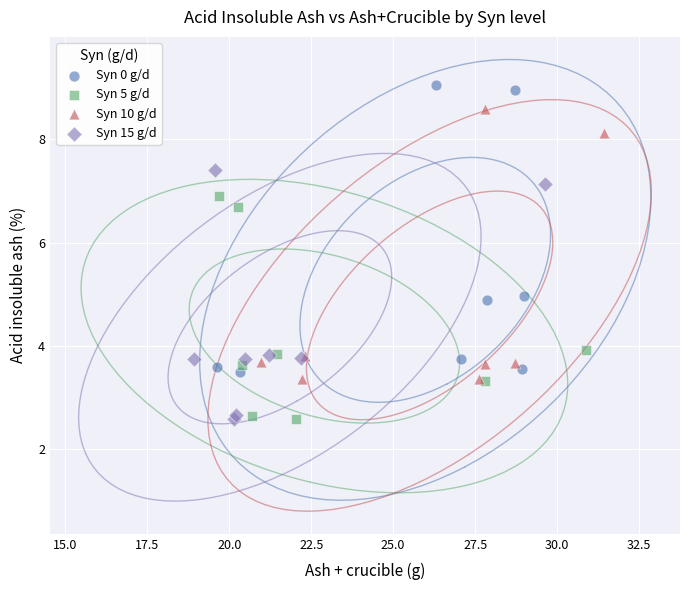

Which series reaches the maximum Y coordinate?

Syn 0 g/d